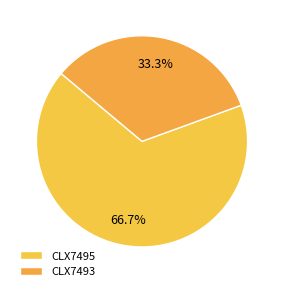

True or false: CLX7495 accounts for 58% of the total.

False